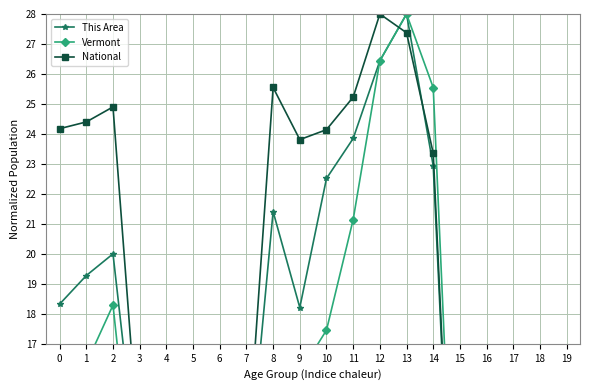

After their last crossing, which series has the higher values: National or Vermont?

National